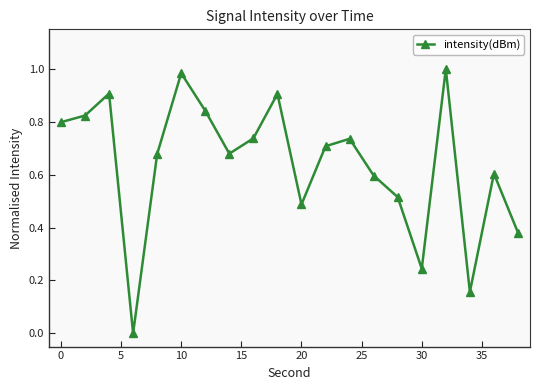

How many points are higher than both their immediate neighbors (excluding endpoints)?

6